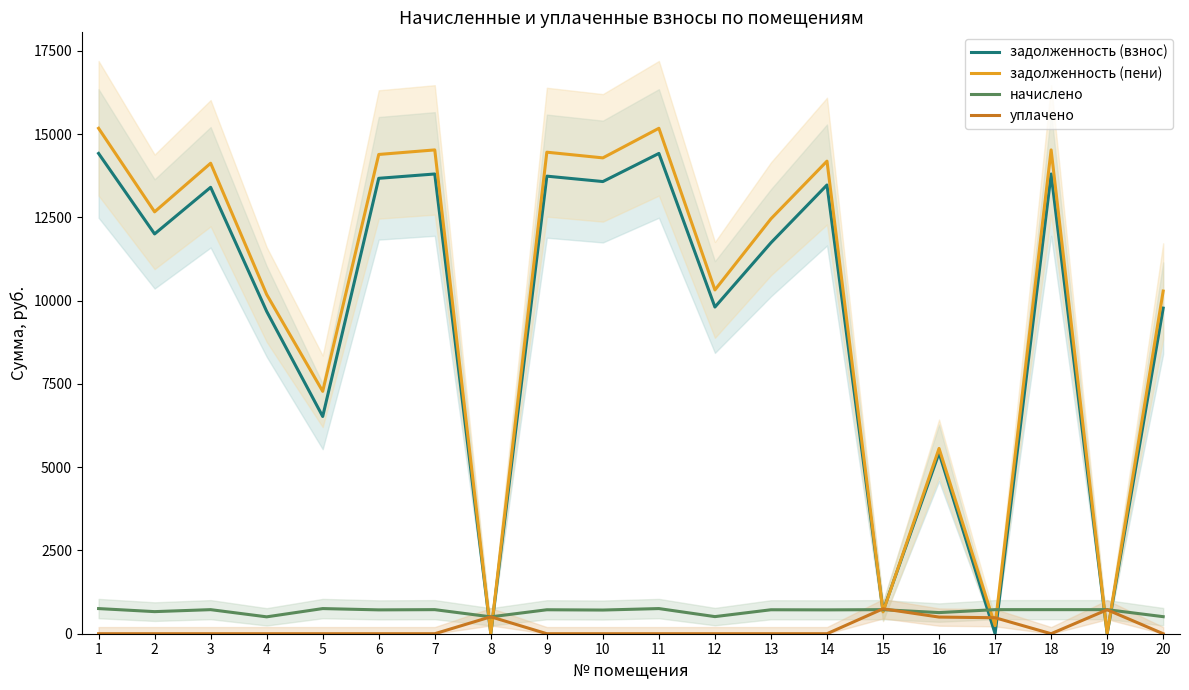

Is this an area chart (filled region under the line)?

No